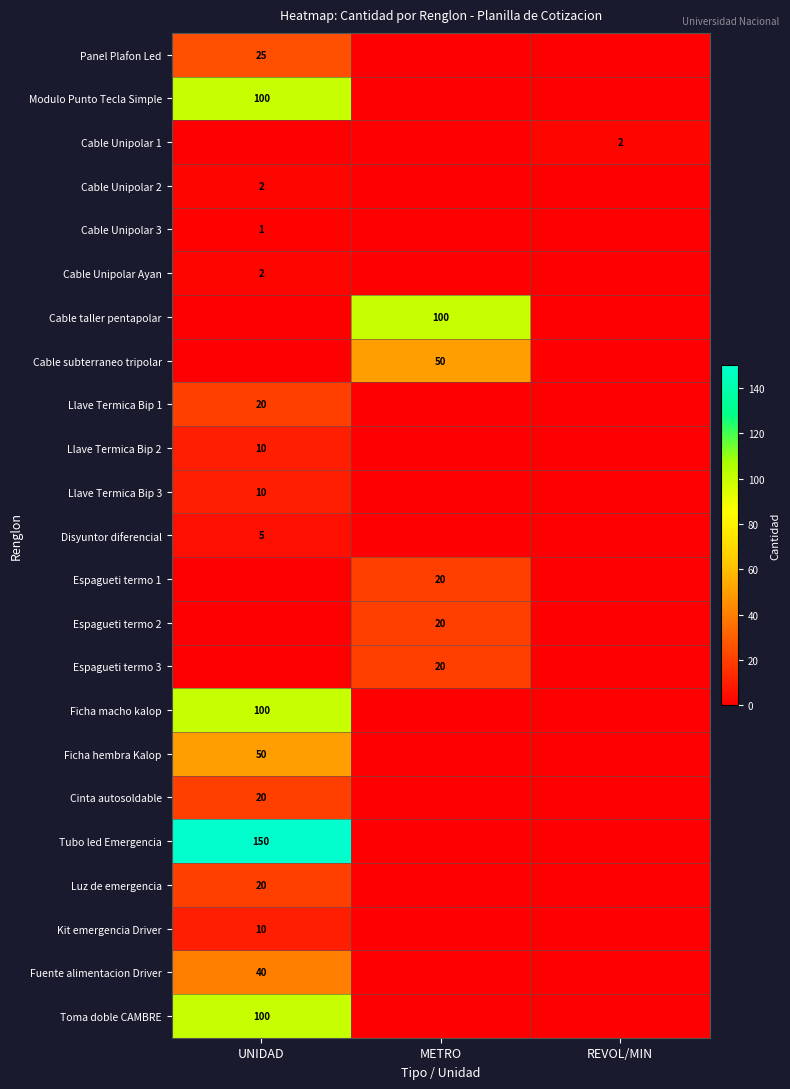

Is it true that Cable Unipolar 3 equals 2 at UNIDAD?

False